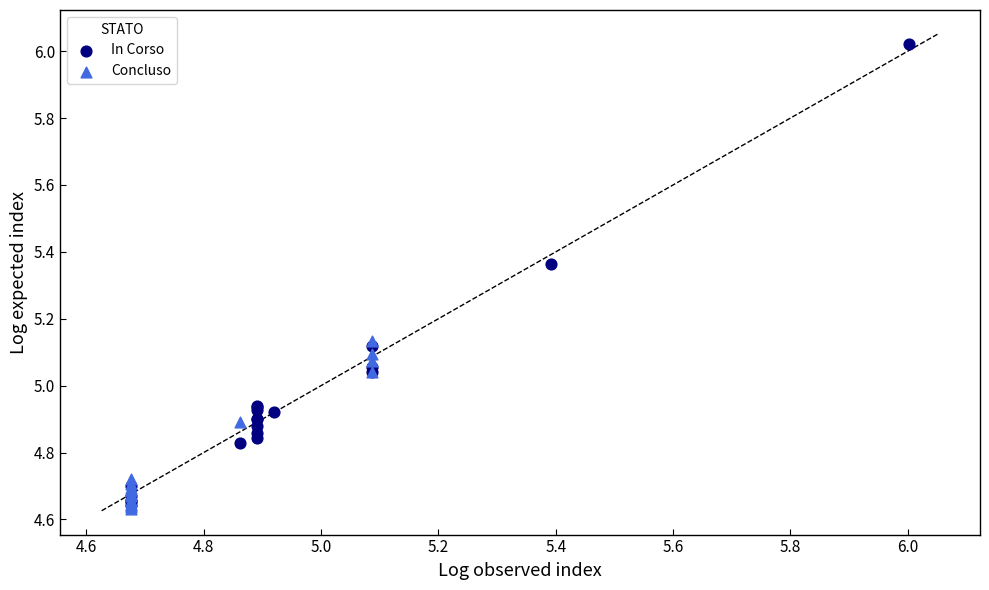

Which series reaches the maximum Y coordinate?

In Corso